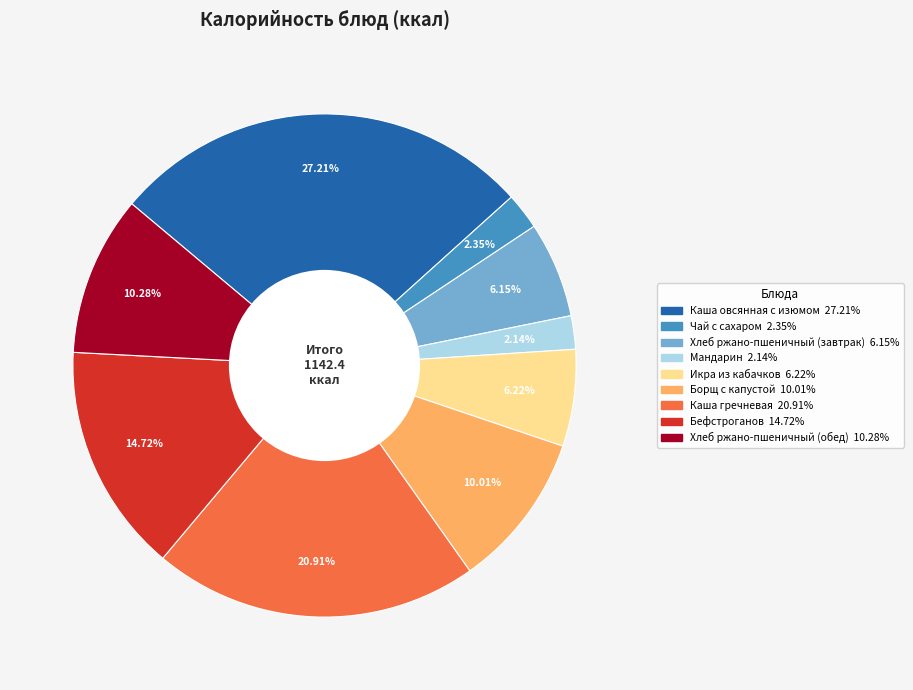

Do Икра из кабачков and Борщ с капустой together represent more than half of the pie?

No